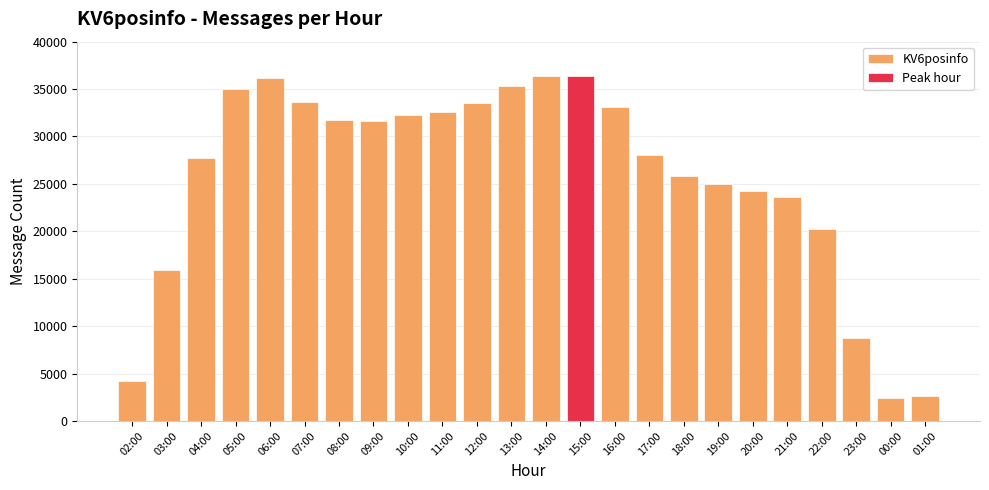

Count the number of data series in this chart.

1